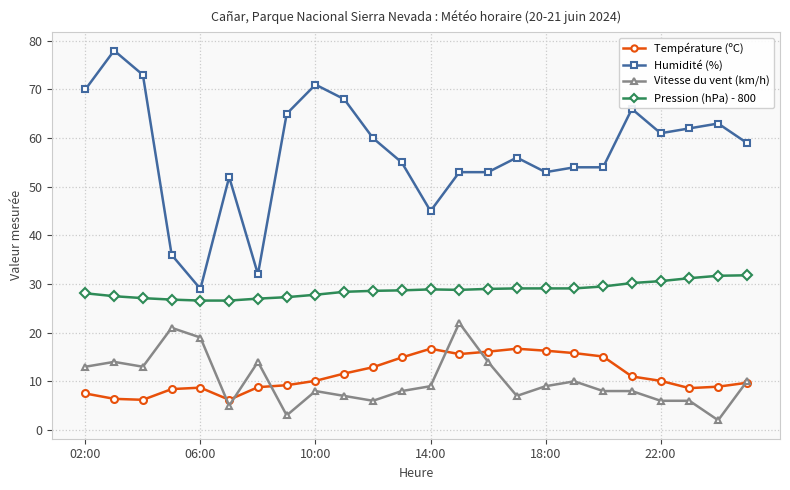

What is the value of the Humidité (%) point at the 7th from the left?

32.0